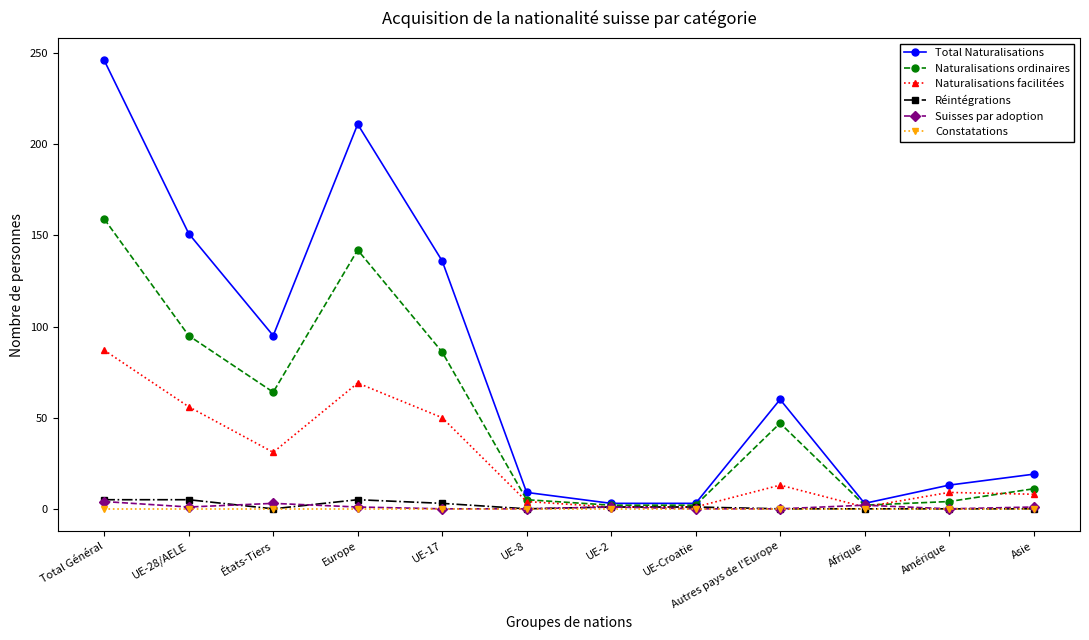

At which category is the sum across all series the highest?

Total Général